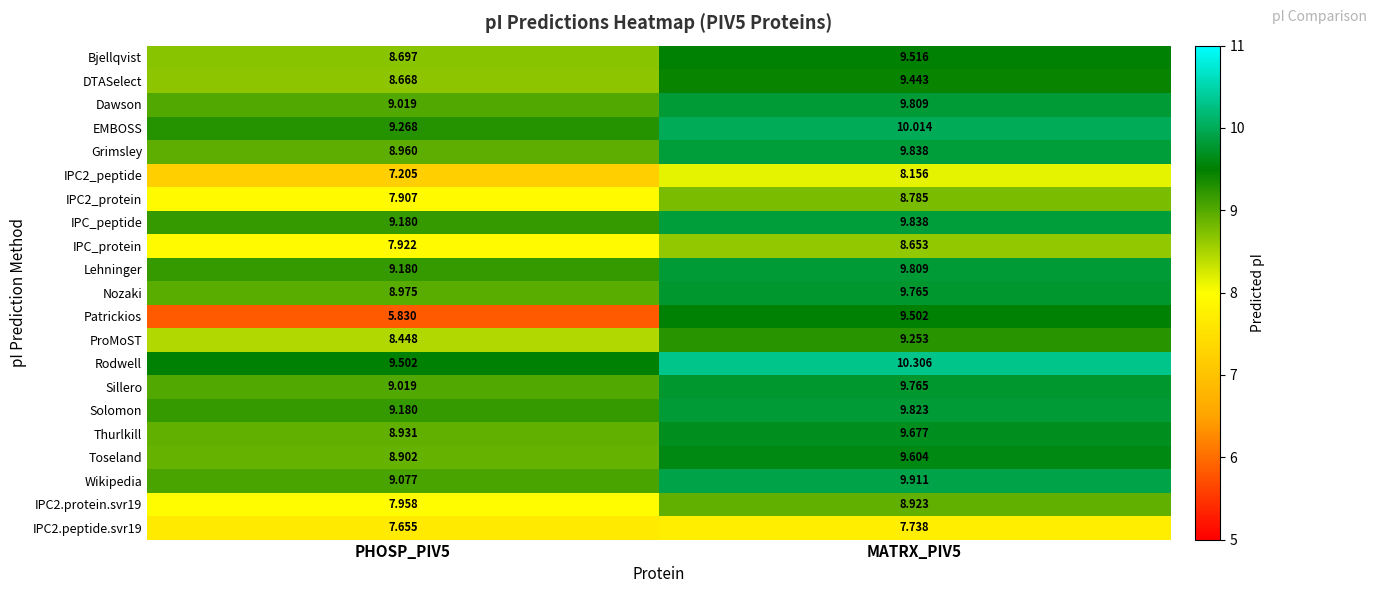

At which category does the chart reach its minimum across all series?

PHOSP_PIV5